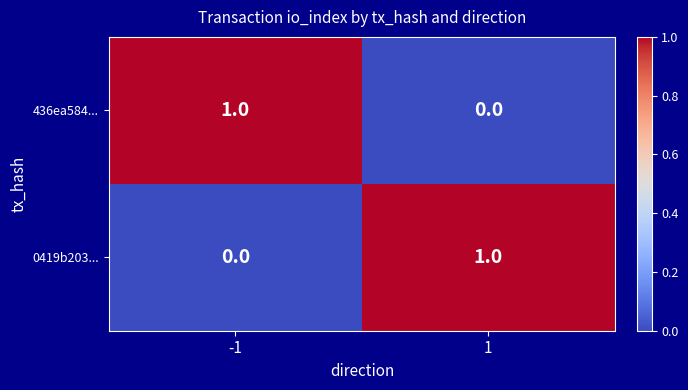

Is it true that 0419b203... equals 1 at 1?

True